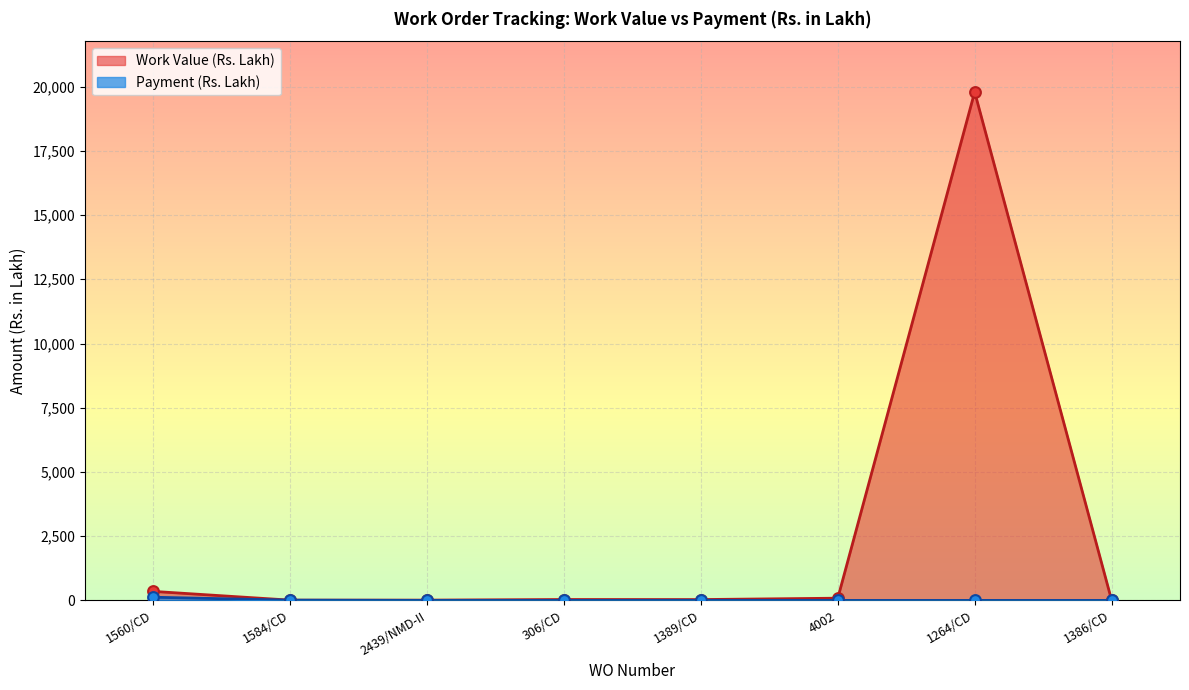

Which series contains the highest Y value?

Work Value (Rs. Lakh)